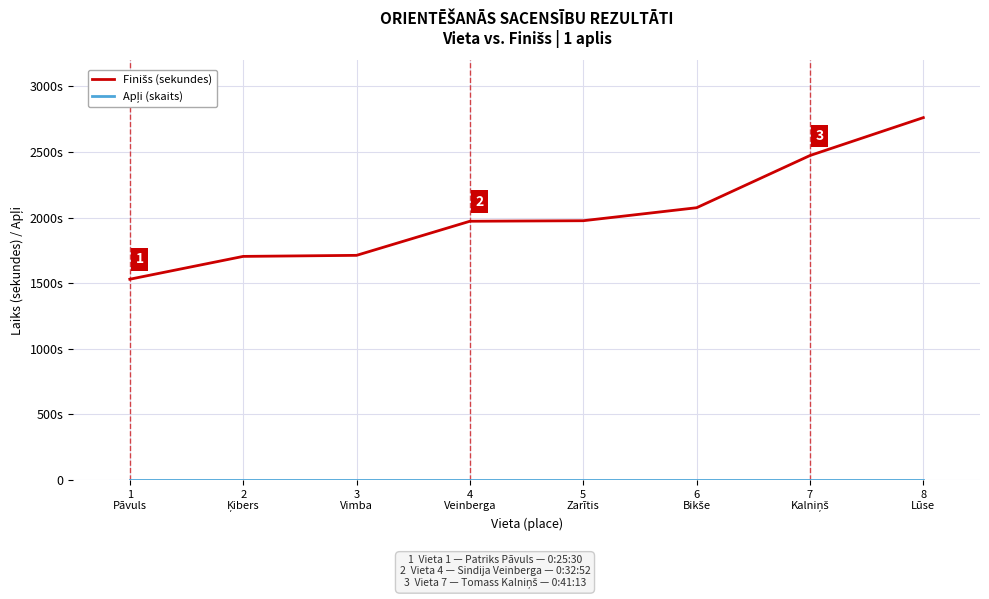

What is the spread (max minus min) of values at 1
Pāvuls?

1529